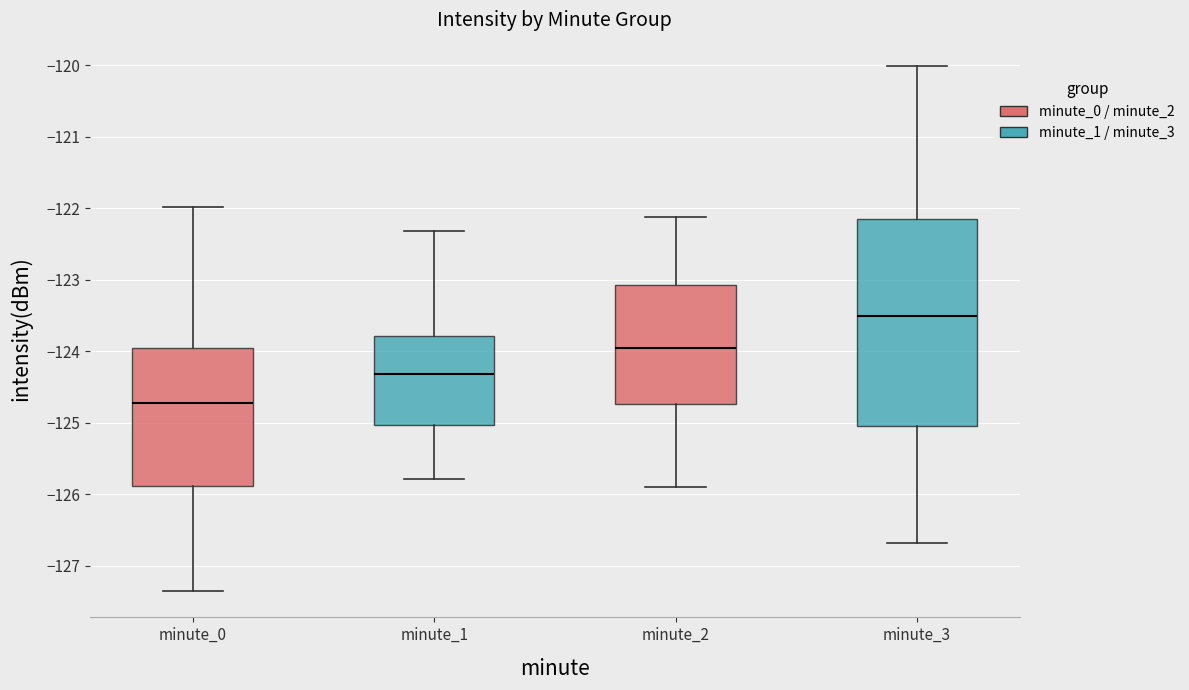

Where does the upper whisker of the box for minute_1 end on the y-axis? The values are not printed on the chart, so give them approximately, as read against the axis.

-122.3